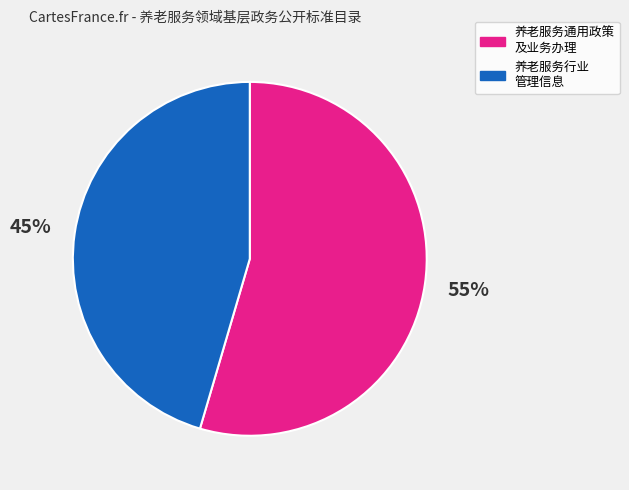

Does any single category account for the majority?

Yes